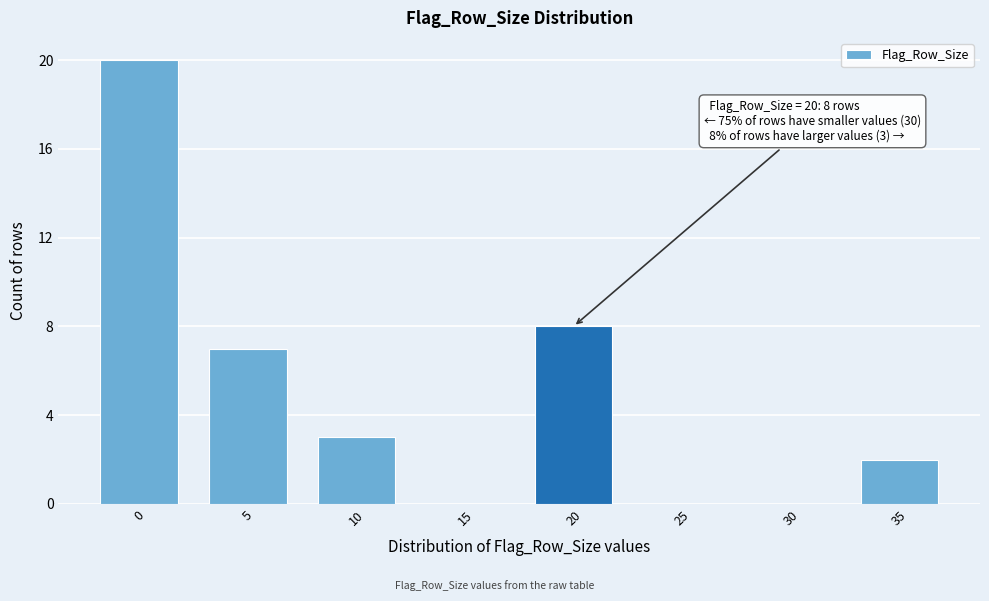

Reading left to right, list all the values displayed in this chart.

0=20	5=7	10=3	15=0	20=8	25=0	30=0	35=2